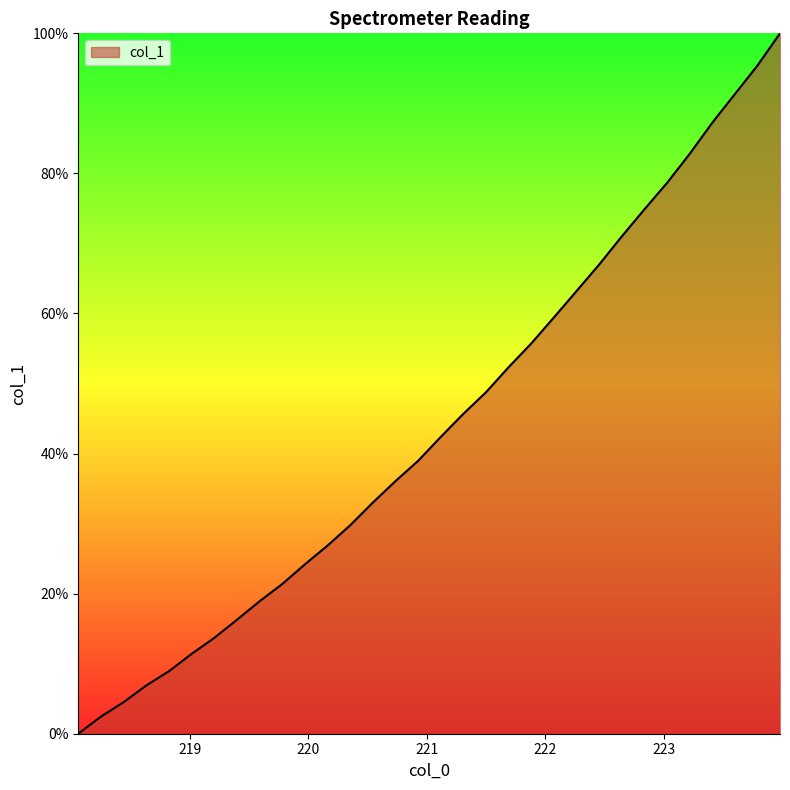

What is the difference between the maximum and minimum values?

100.0